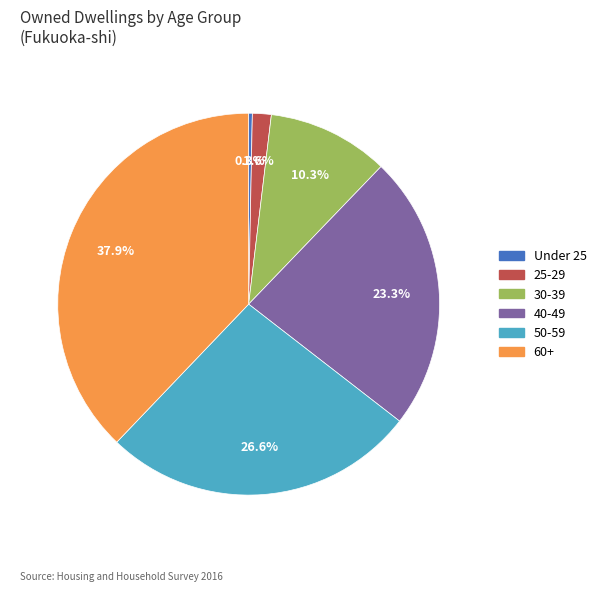

Which has a higher value, 60+ or 30-39?

60+